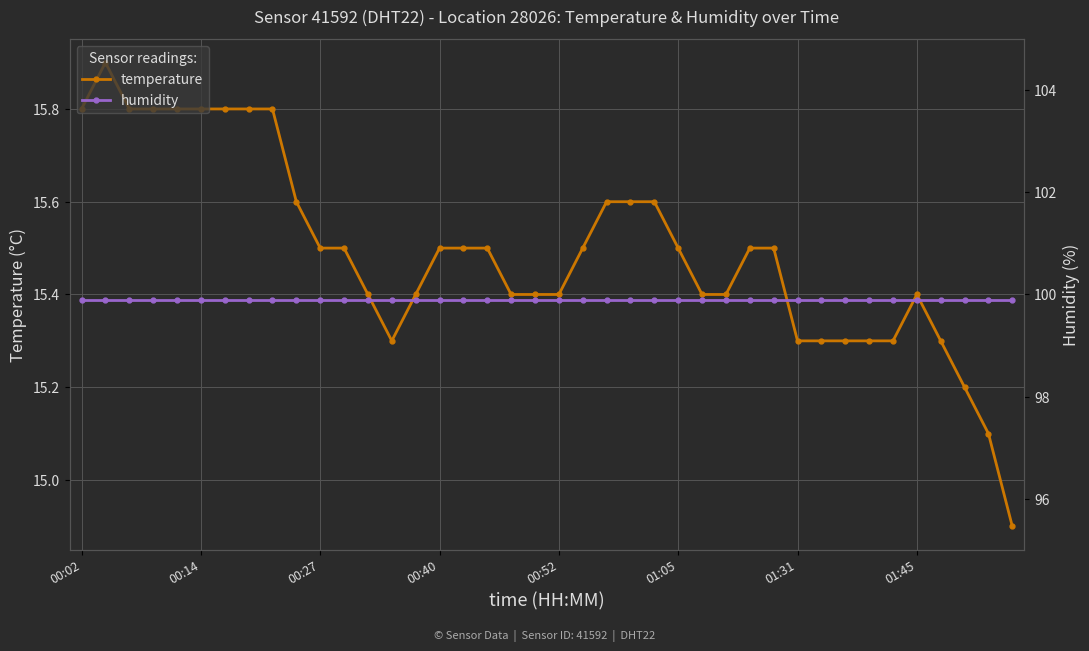

True or false: humidity and temperature cross at least once.

False